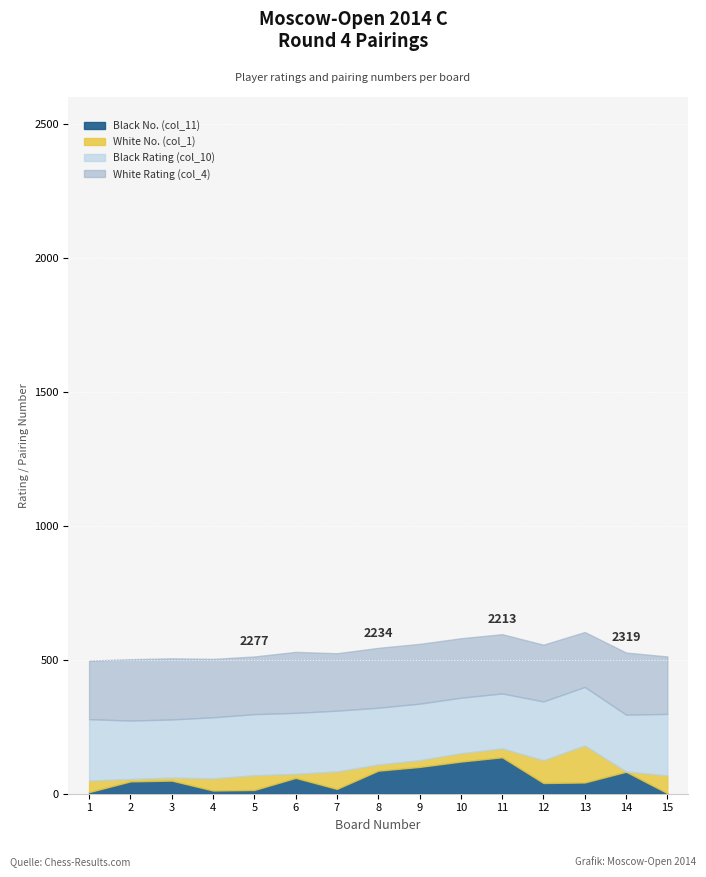

Reading left to right, list all the values displayed in this chart.

White Rating (col_4): 1=2184	2=2290	3=2283	4=2181	5=2153	6=2277	7=2145	8=2234	9=2232	10=2220	11=2213	12=2119	13=2050	14=2319	15=2145
Black Rating (col_10): 1=2293	2=2180	3=2170	4=2281	5=2279	6=2277	7=2268	8=2119	9=2110	10=2072	11=2051	12=2193	13=2185	14=2120	15=2298
White No. (col_1): 1=43	2=9	3=11	4=45	5=55	6=15	7=65	8=23	9=25	10=31	11=33	12=85	13=138	14=1	15=66
Black No. (col_11): 1=6	2=46	3=49	4=12	5=14	6=59	7=18	8=86	9=100	10=120	11=136	12=40	13=42	14=82	15=2